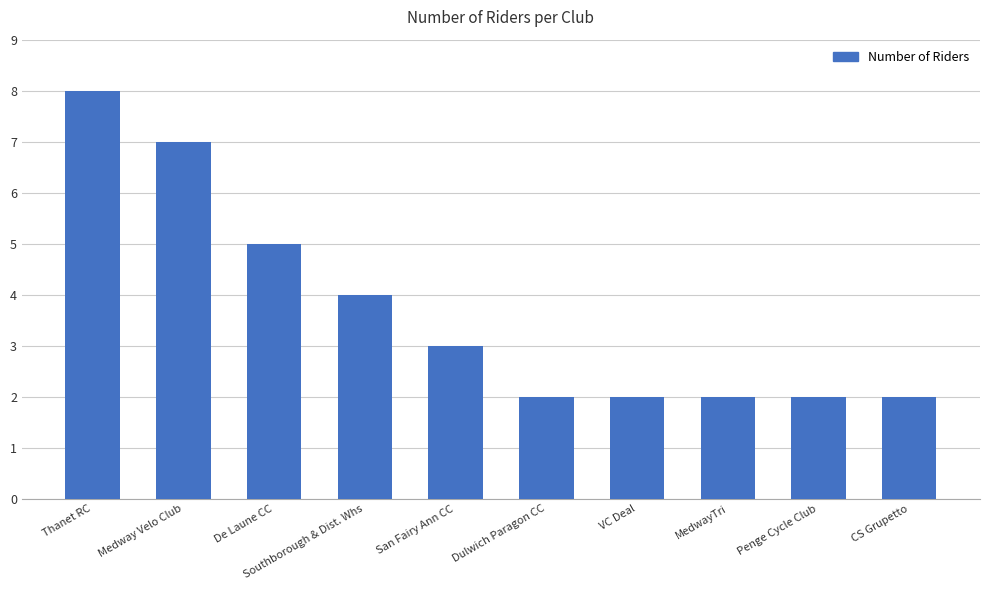

What is the sum of the values at CS Grupetto and De Laune CC?

7